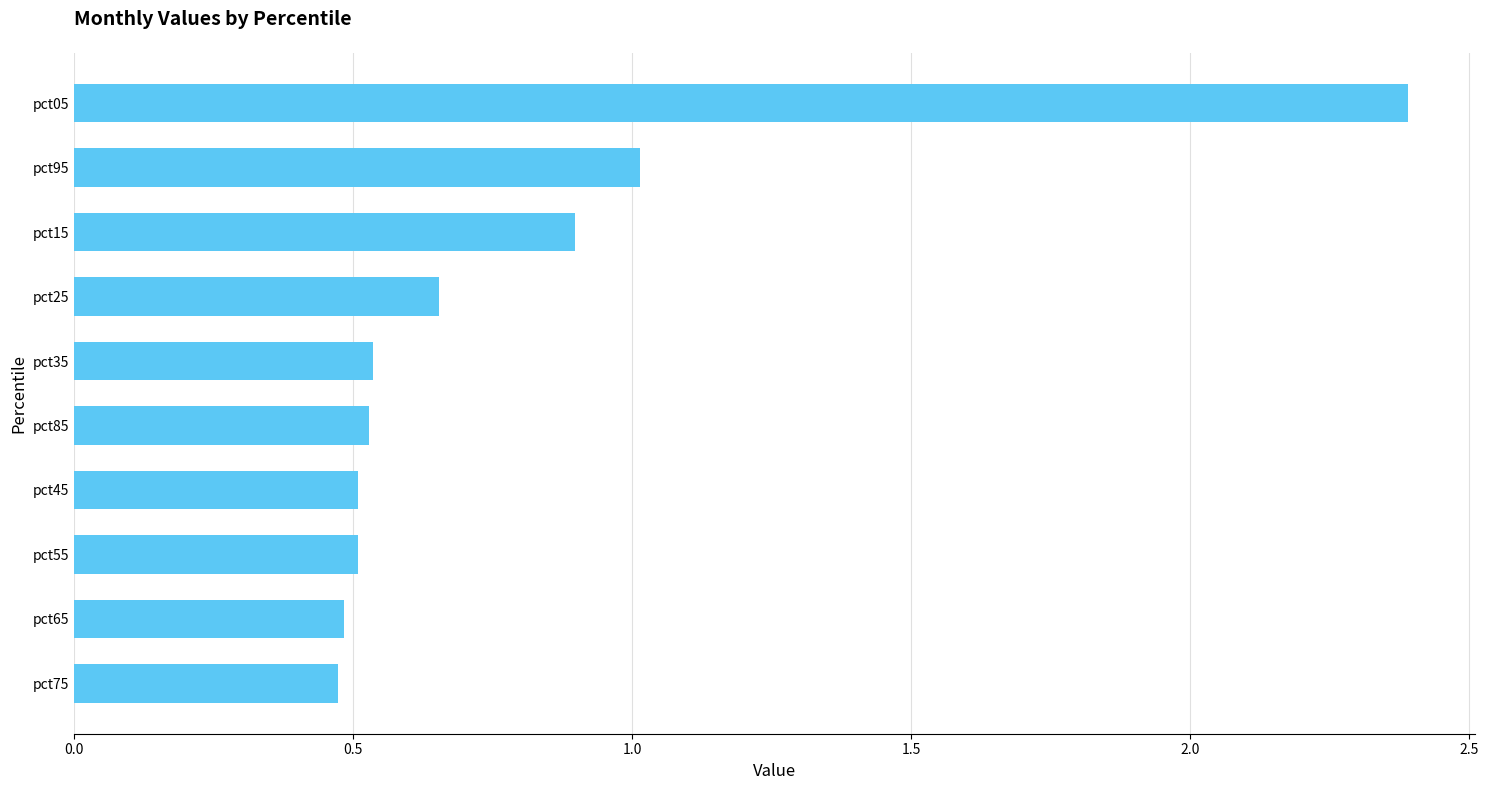

What is the difference between the maximum and minimum values?

1.9